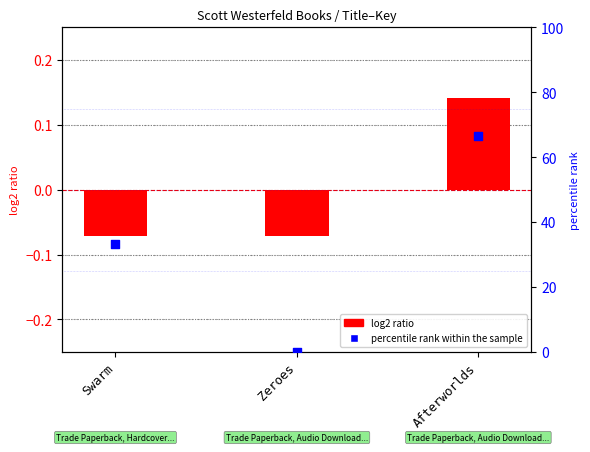

Which series has the largest total across all categories?

percentile rank within the sample